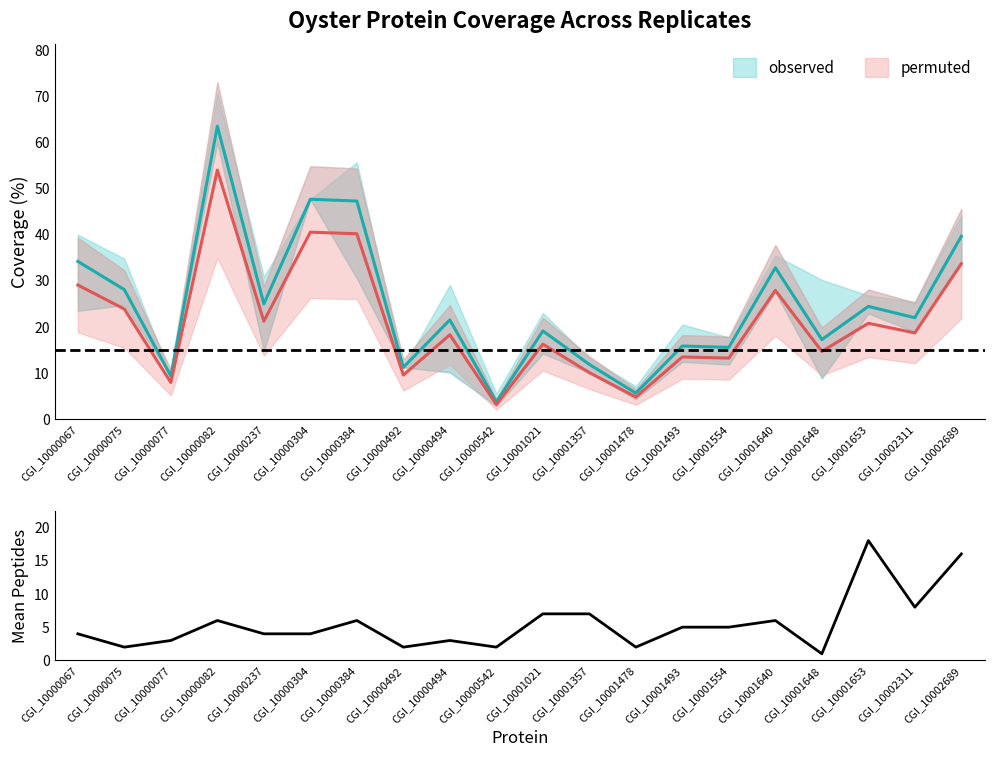

True or false: the data shows 2 at CGI_10000492.

True